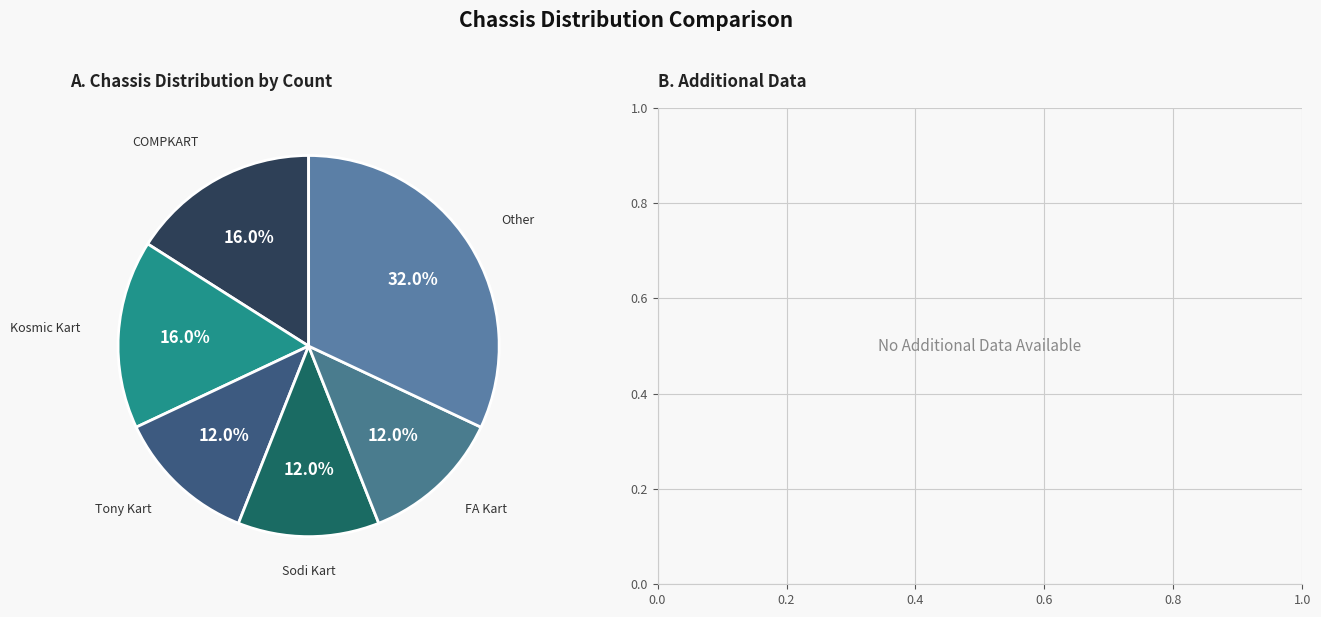

Does any single category account for the majority?

No